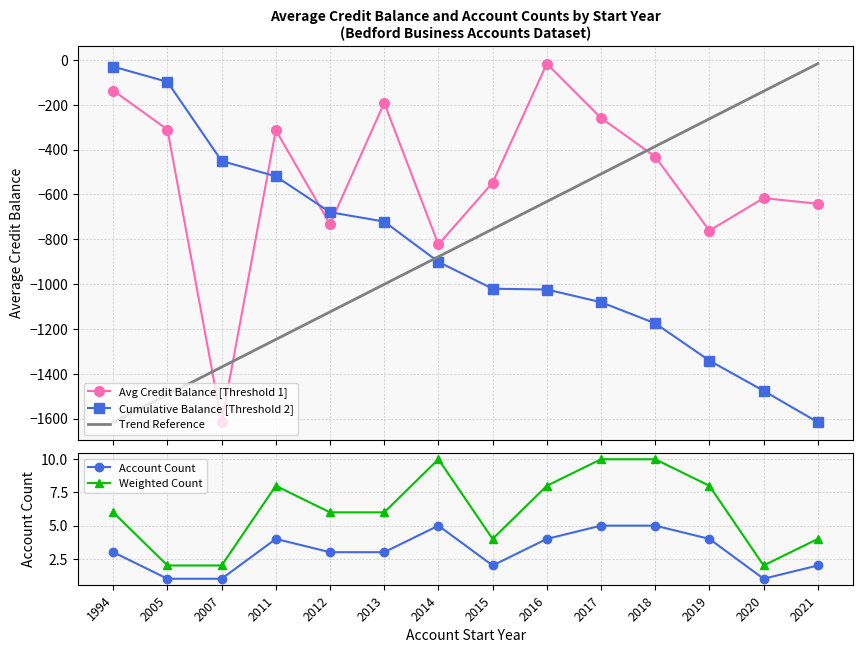

True or false: Account Count and Trend Reference intersect in this chart.

False